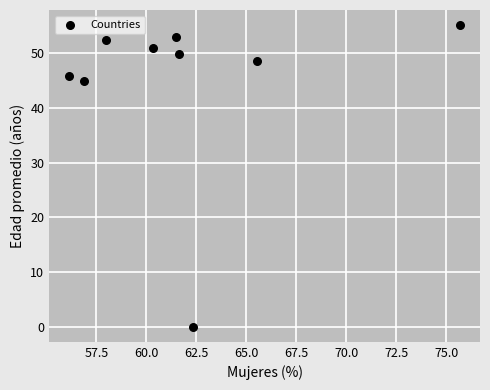

What is the range of X values (max minus min)?

19.6